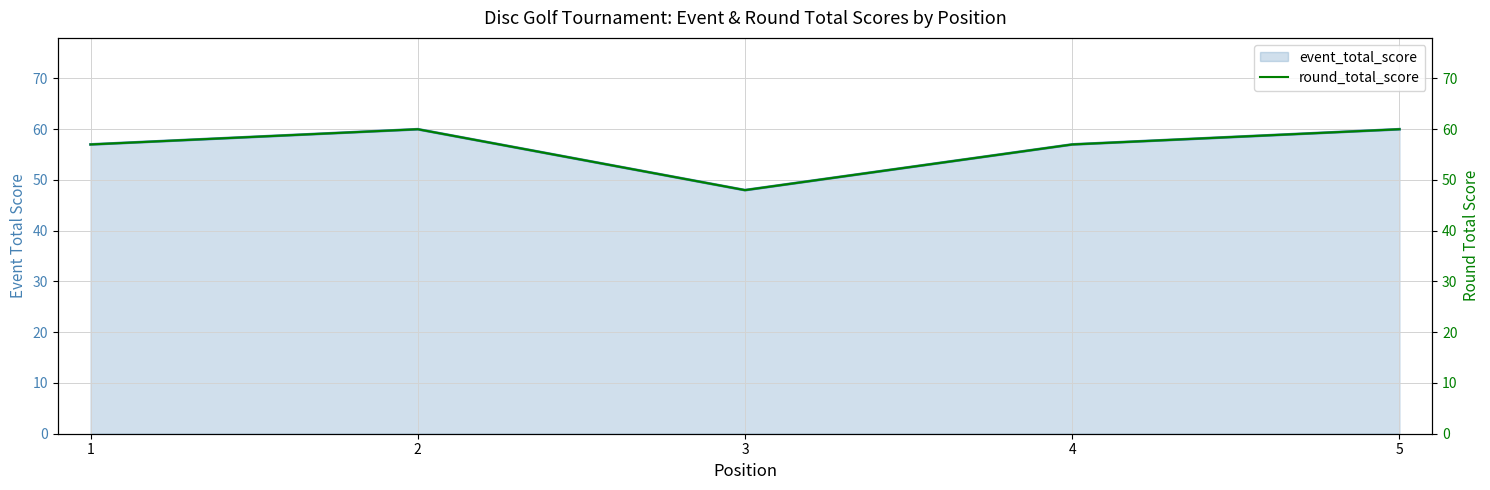

How many lines are shown in the chart?

2